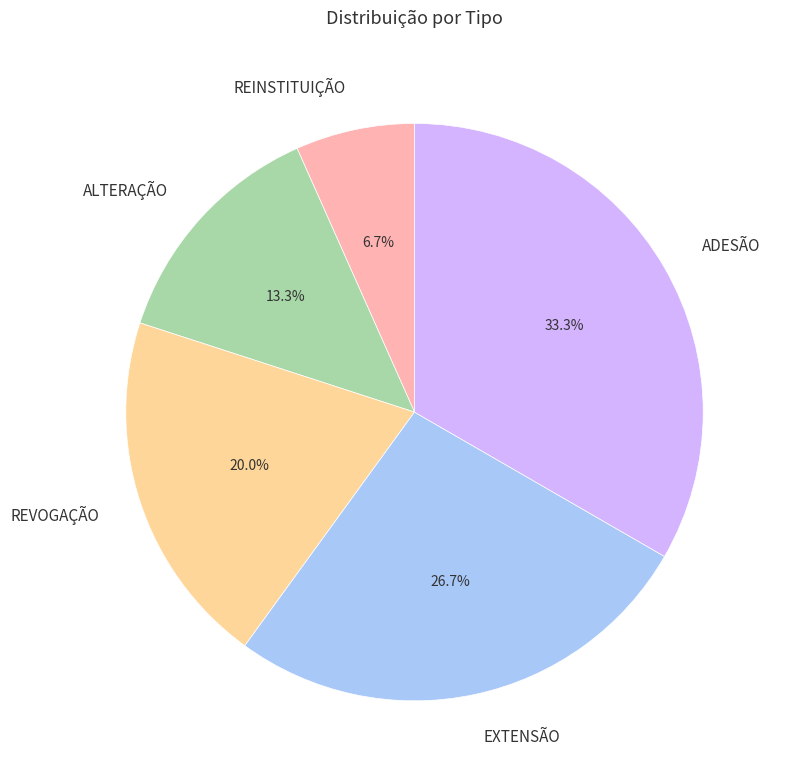

Rank the categories by value from lowest to highest.

REINSTITUIÇÃO, ALTERAÇÃO, REVOGAÇÃO, EXTENSÃO, ADESÃO